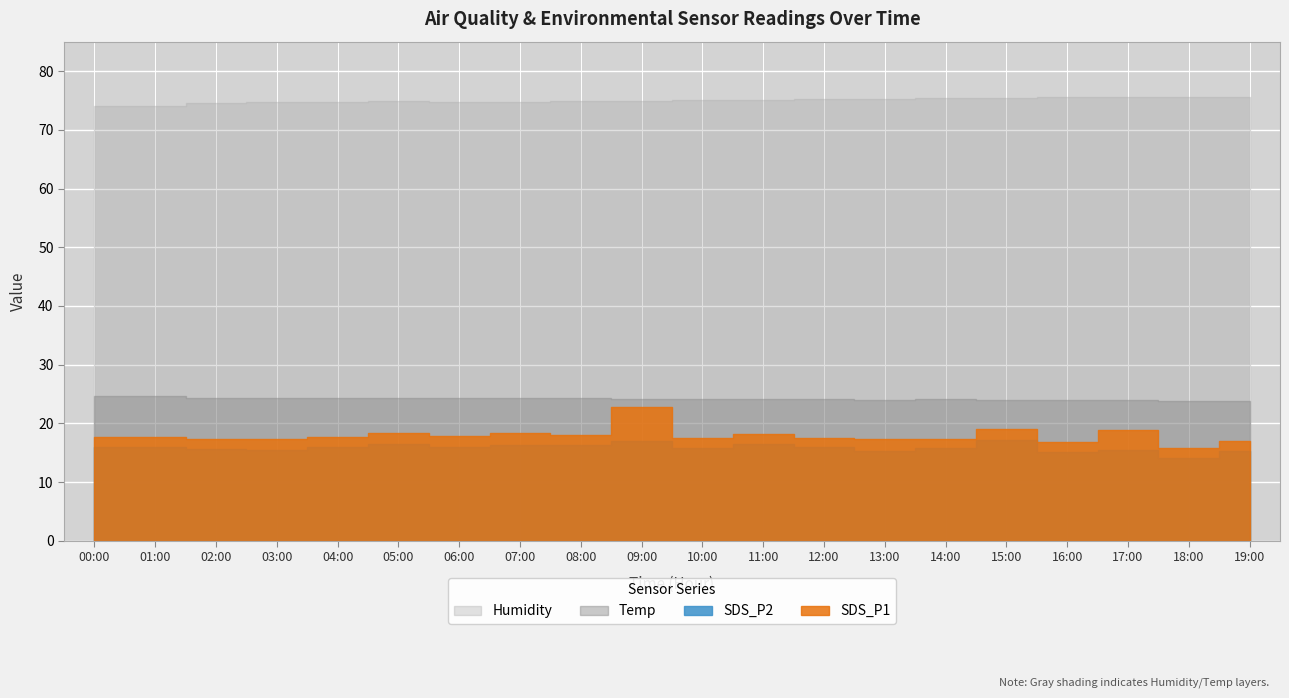

Reading left to right, list all the values displayed in this chart.

SDS_P1: 00:00=17.8	01:00=17.6	02:00=17.4	03:00=17.3	04:00=17.7	05:00=18.3	06:00=17.8	07:00=18.3	08:00=18.0	09:00=22.9	10:00=17.6	11:00=18.2	12:00=17.6	13:00=17.3	14:00=17.4	15:00=19.1	16:00=16.9	17:00=18.8	18:00=15.8	19:00=17.0
SDS_P2: 00:00=15.9	01:00=16.0	02:00=15.7	03:00=15.5	04:00=16.0	05:00=16.5	06:00=16.0	07:00=16.3	08:00=16.3	09:00=16.9	10:00=15.8	11:00=16.4	12:00=16.0	13:00=15.4	14:00=15.8	15:00=17.2	16:00=15.2	17:00=15.5	18:00=14.1	19:00=15.3
Temp: 00:00=24.7	01:00=24.6	02:00=24.4	03:00=24.3	04:00=24.3	05:00=24.3	06:00=24.3	07:00=24.3	08:00=24.3	09:00=24.2	10:00=24.2	11:00=24.1	12:00=24.1	13:00=24.0	14:00=24.1	15:00=24.0	16:00=24.0	17:00=24.0	18:00=23.9	19:00=23.9
Humidity: 00:00=74.1	01:00=74.1	02:00=74.6	03:00=74.7	04:00=74.8	05:00=74.9	06:00=74.8	07:00=74.8	08:00=74.9	09:00=74.9	10:00=75.1	11:00=75.1	12:00=75.2	13:00=75.3	14:00=75.4	15:00=75.4	16:00=75.5	17:00=75.5	18:00=75.6	19:00=75.6